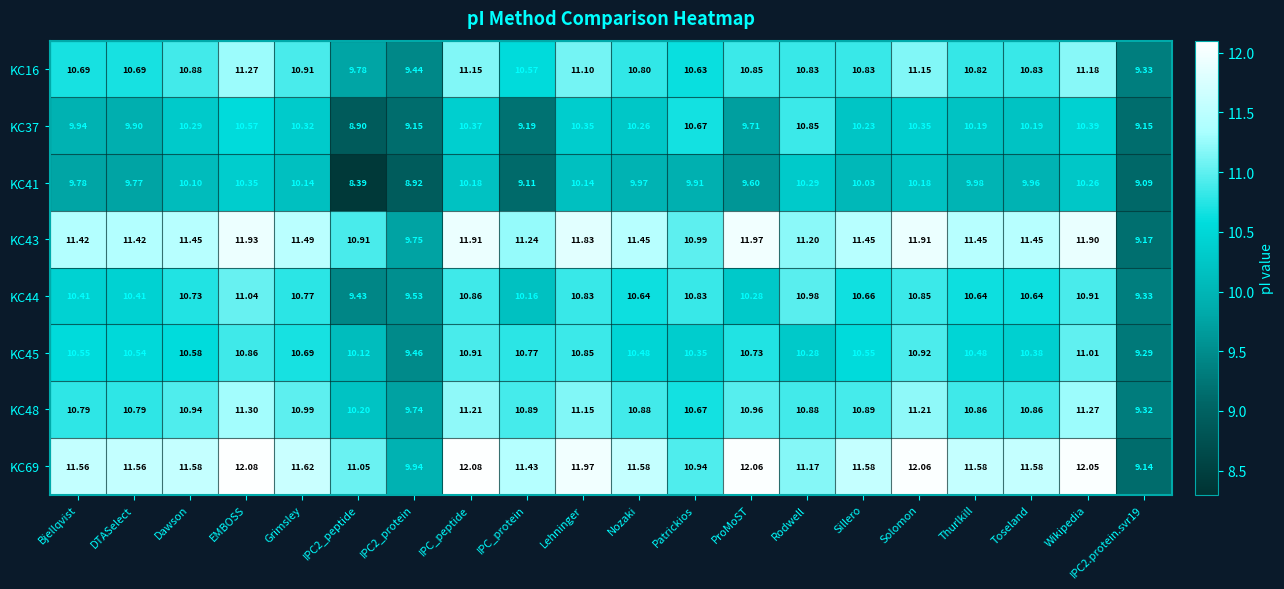

Is the value of KC45 at IPC2.protein.svr19 greater than the value of KC44 at IPC2.protein.svr19?

No